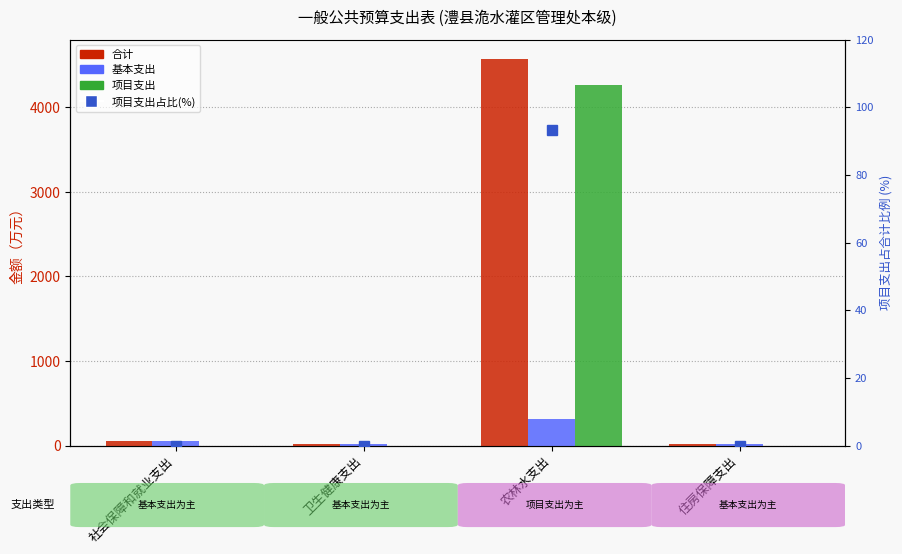

The value of 合计 at 农林水支出 is 4573.8. True or false?

True